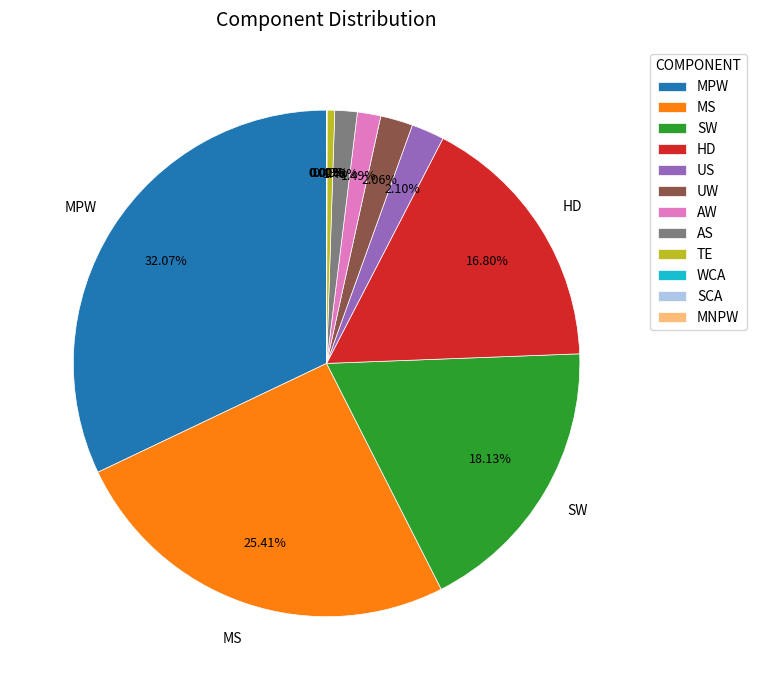

Which has a higher value, MPW or AS?

MPW